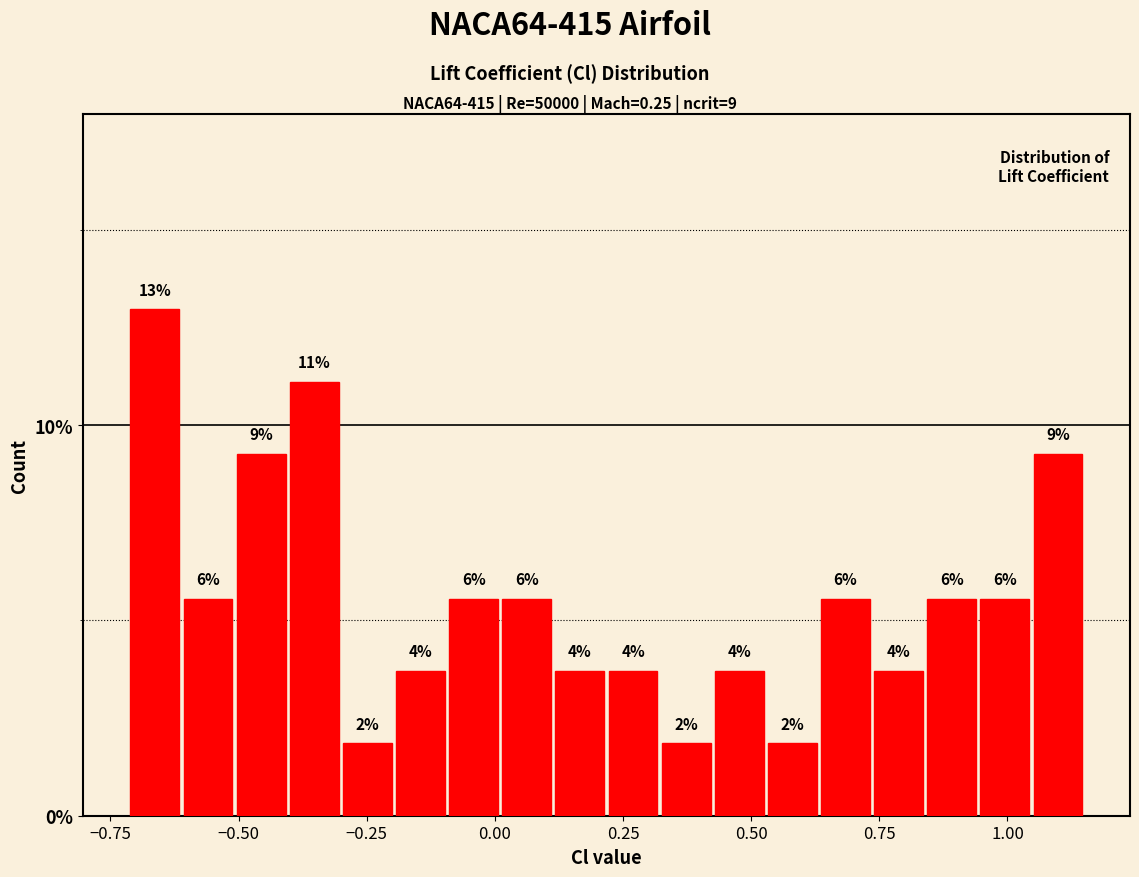

Read against the x-axis, roughly where is the centre of the tallest bar?

-0.65